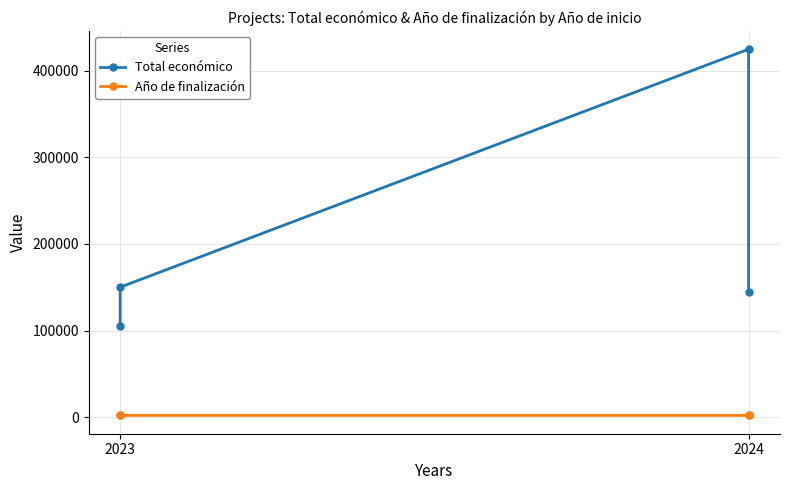

What are all the series names shown in the legend?

Total económico, Año de finalización